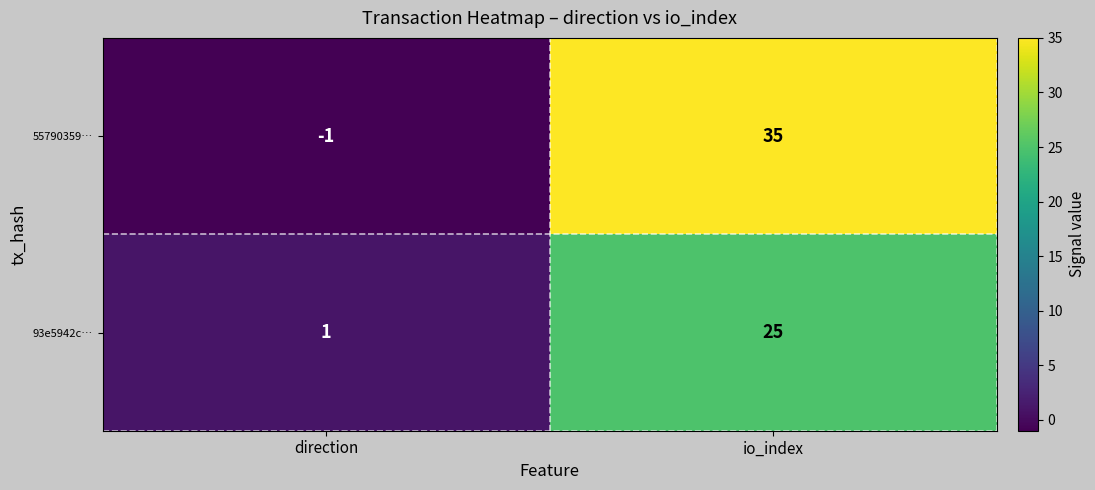

Which series changed the most between direction and io_index?

55790359…